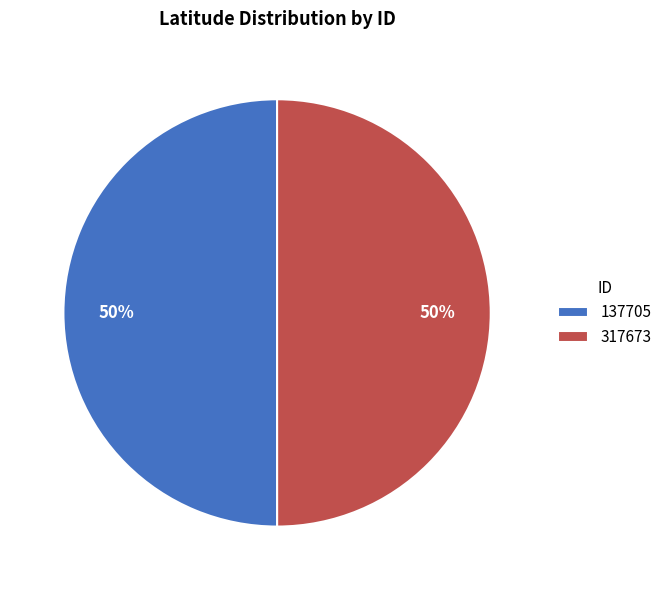

What percentage is the 317673 slice, to the nearest percent?

50%